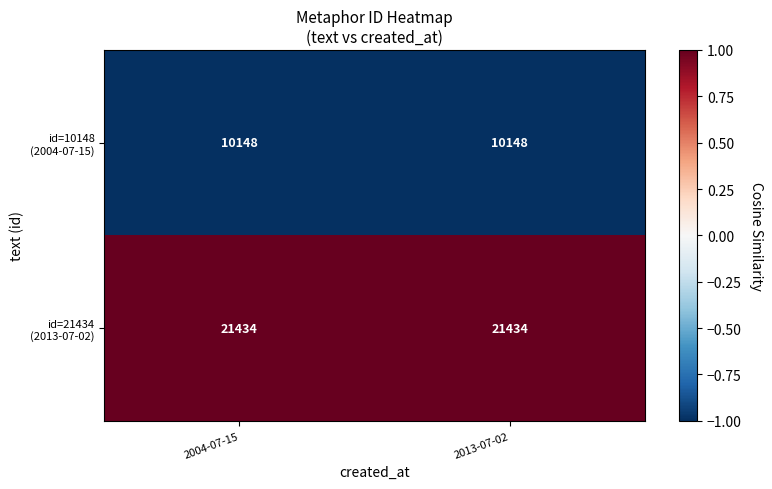

What is the difference between the highest and lowest values at 2004-07-15?

11286